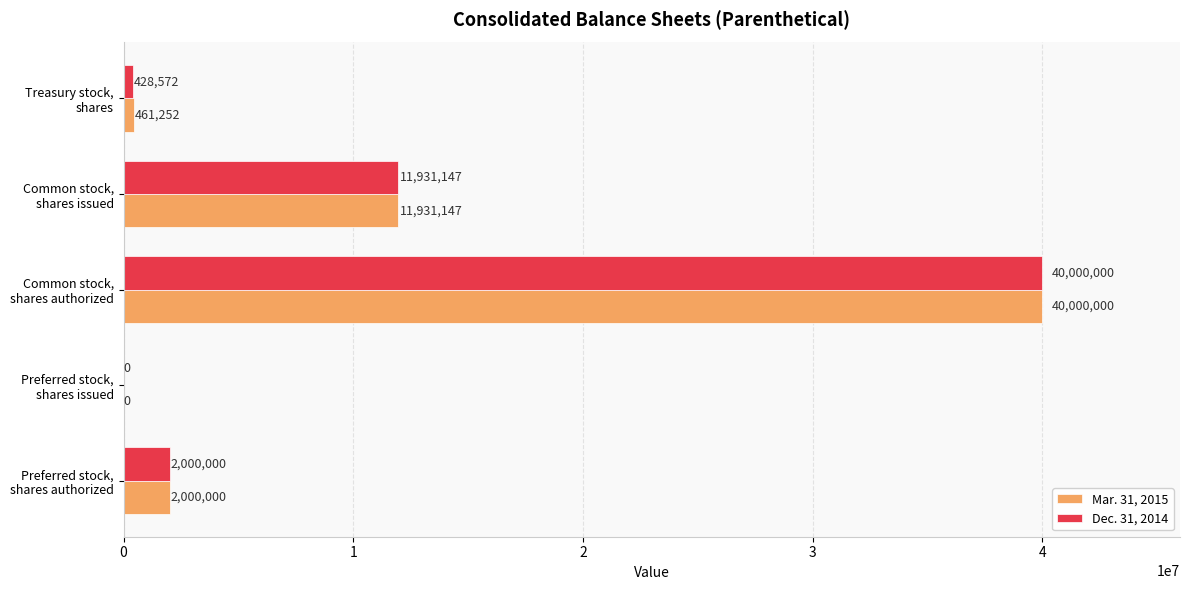

Which series has the largest total across all categories?

Mar. 31, 2015